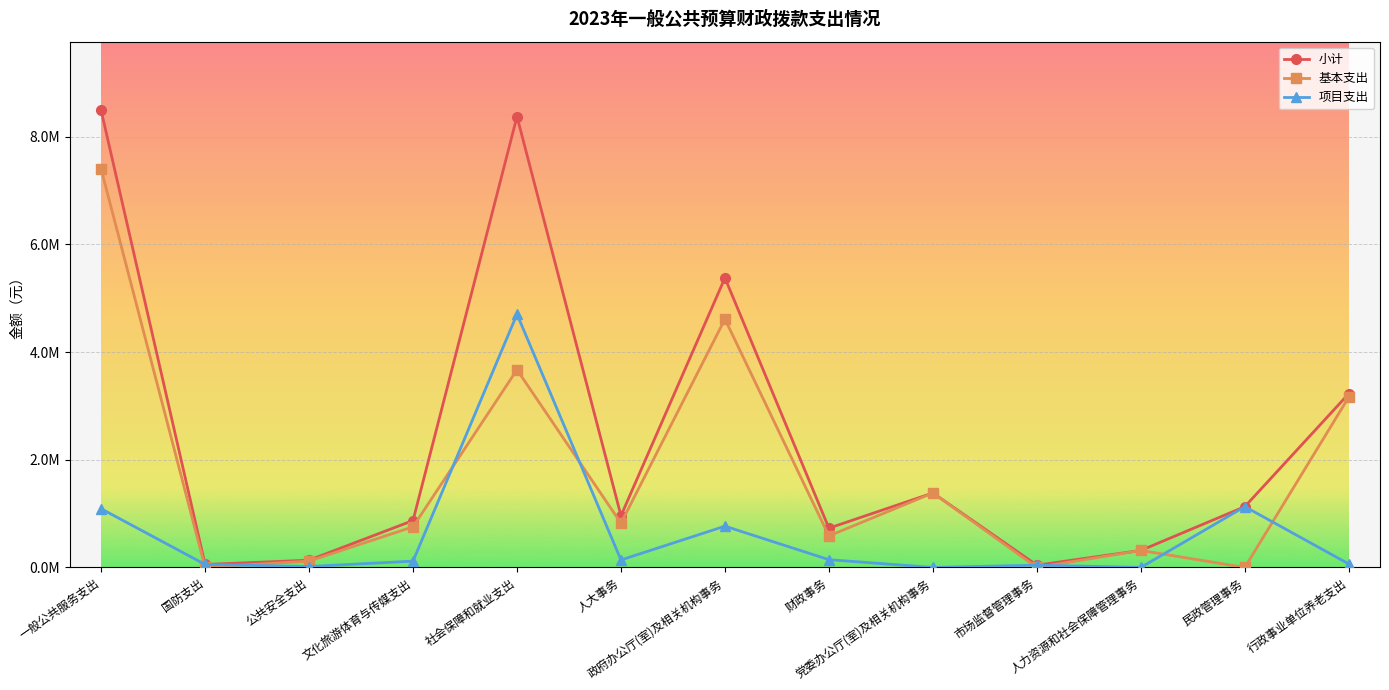

Which series has the widest spread of values?

小计